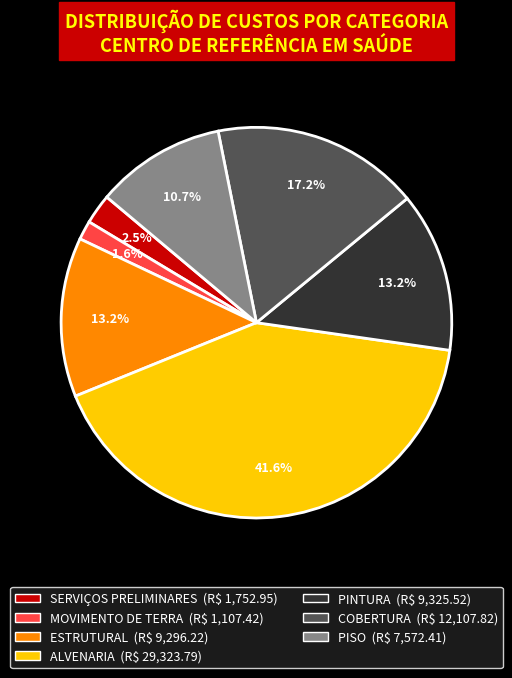

Between SERVIÇOS PRELIMINARES and PISO, which is larger?

PISO